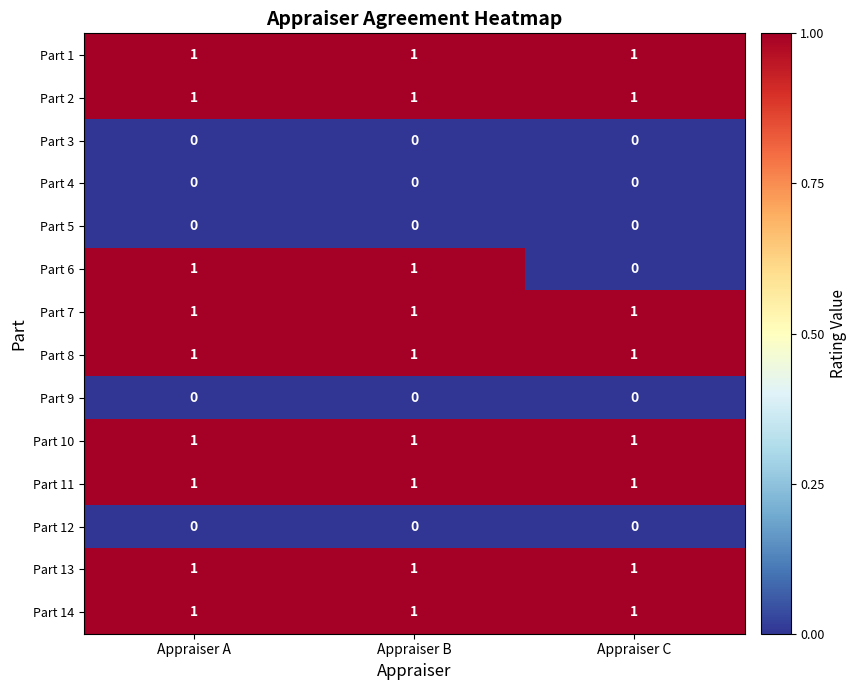

Between Appraiser B and Appraiser C, which series saw the biggest shift?

Part 6